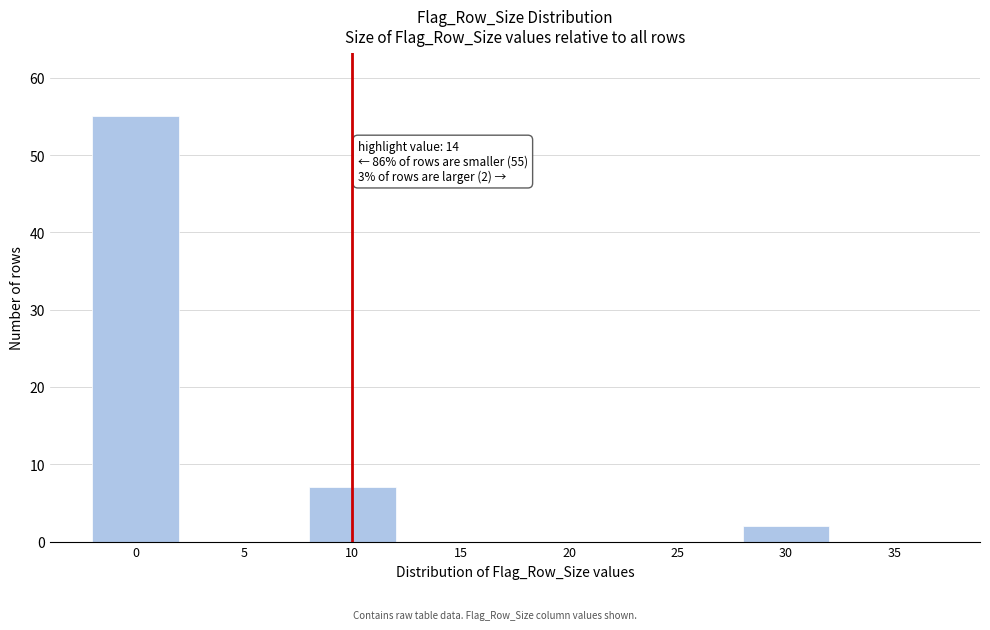

Reading left to right, list all the values displayed in this chart.

0=55	5=0	10=7	15=0	20=0	25=0	30=2	35=0